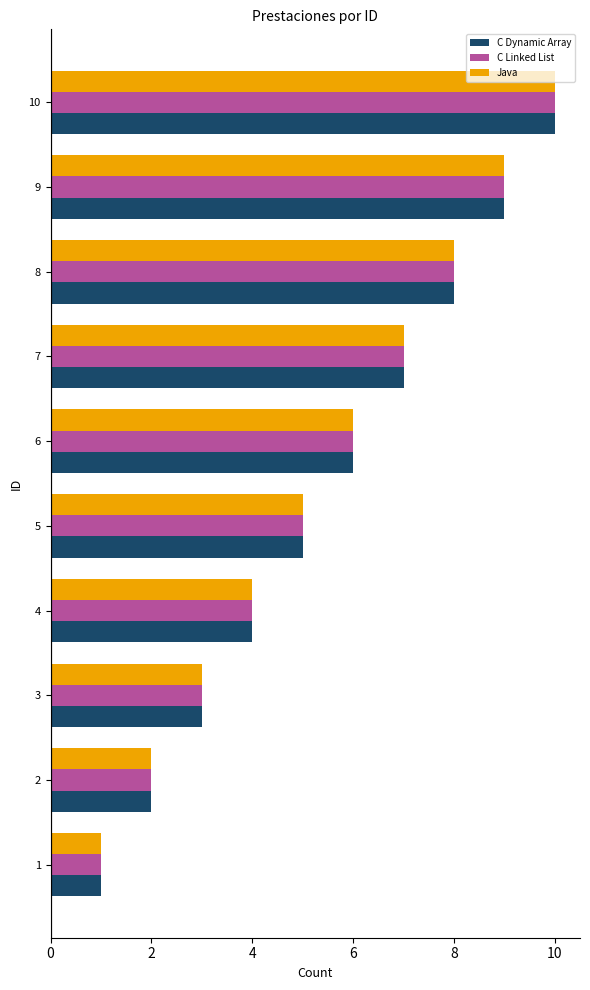

Which category has the highest value in the C Dynamic Array series?

10